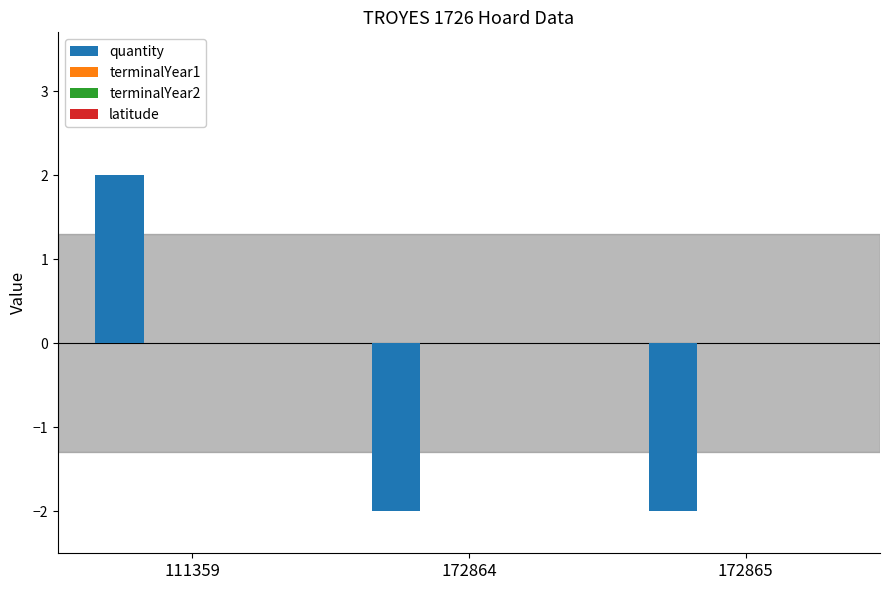

How many bars are there in total?

3